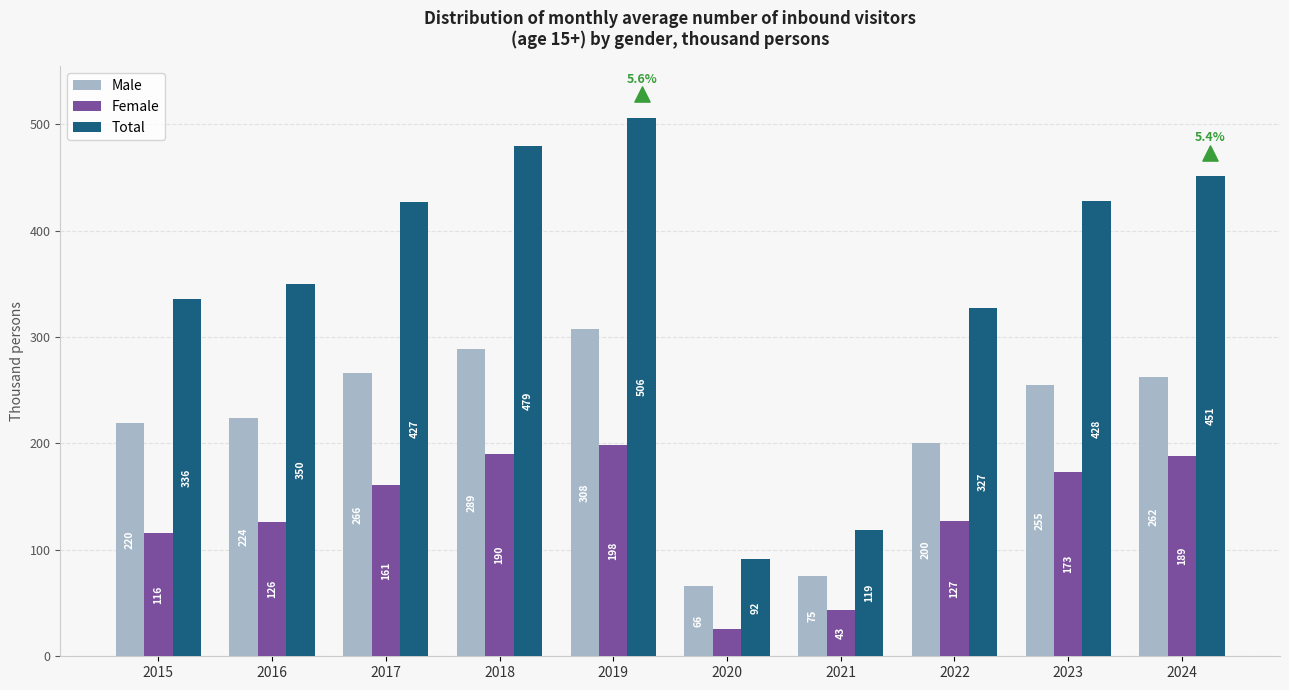

Which series contains the lowest Y value?

Female